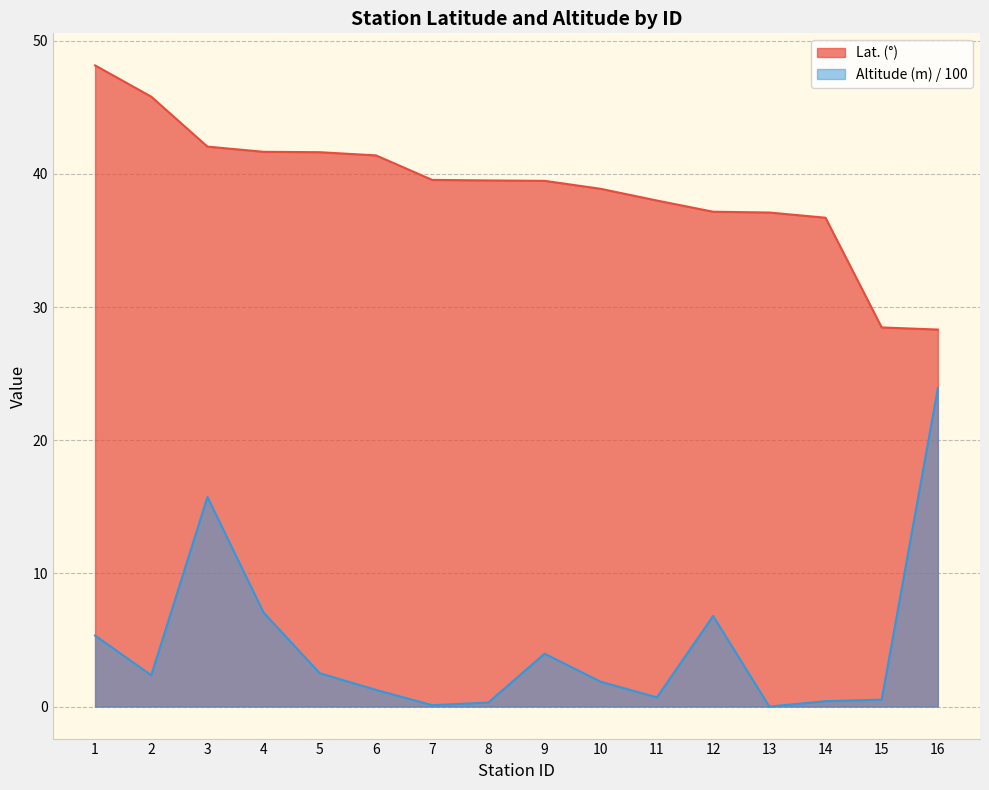

Reading left to right, what are all the values shown in this chart?

Lat. (°): 48.1	45.8	42.0	41.7	41.6	41.4	39.5	39.5	39.5	38.9	38.0	37.2	37.1	36.7	28.5	28.3
Altitude (m): 5.3	2.4	15.7	7.0	2.5	1.2	0.1	0.3	4.0	1.9	0.7	6.8	0.0	0.4	0.5	23.9